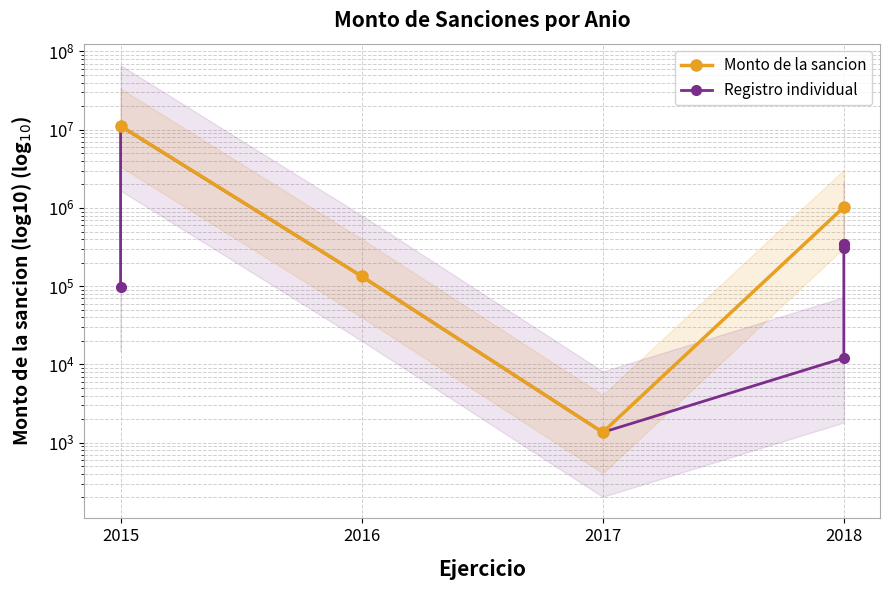

What value does the data have at 2016?

133862.5